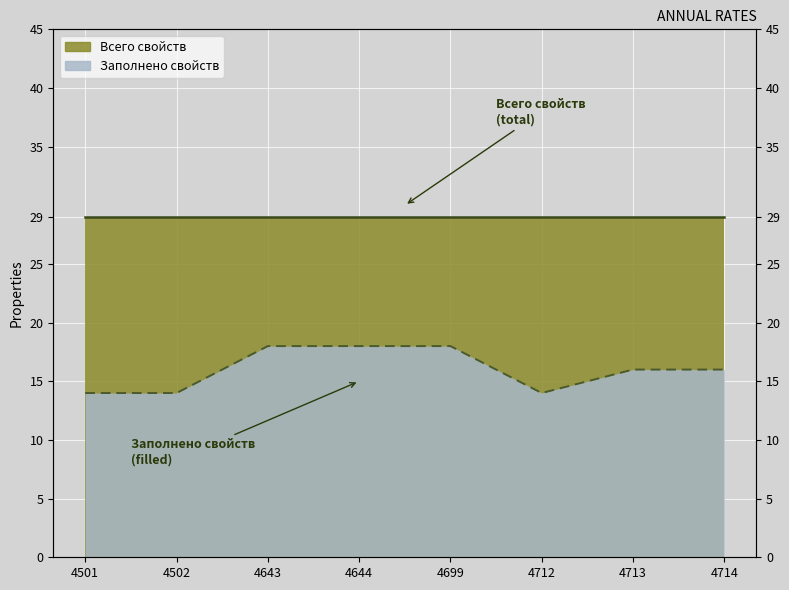

Which label corresponds to the smallest value in the chart?

4501